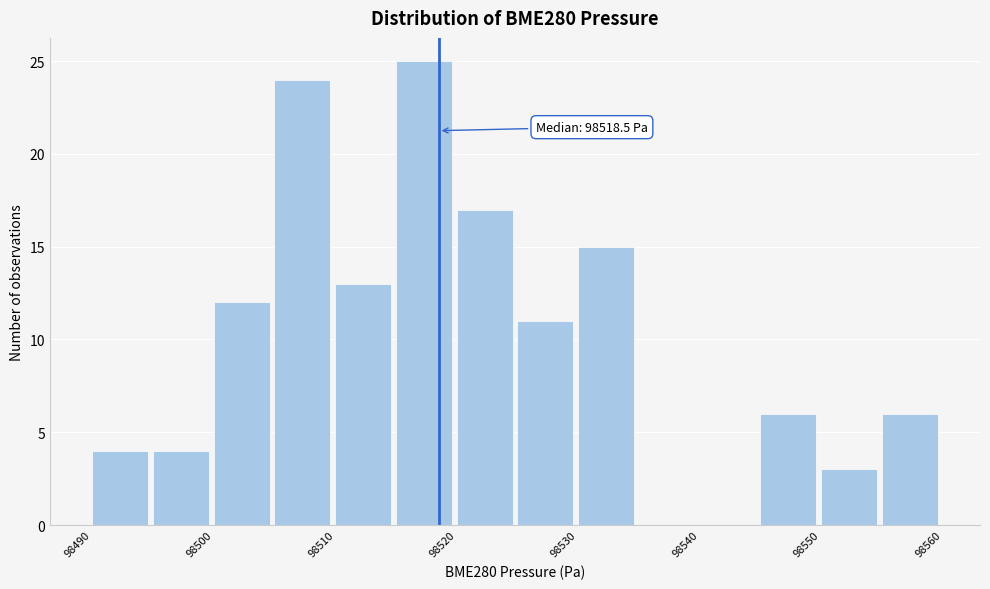

Which range on the x-axis has the tallest bar?

98515 to 98520